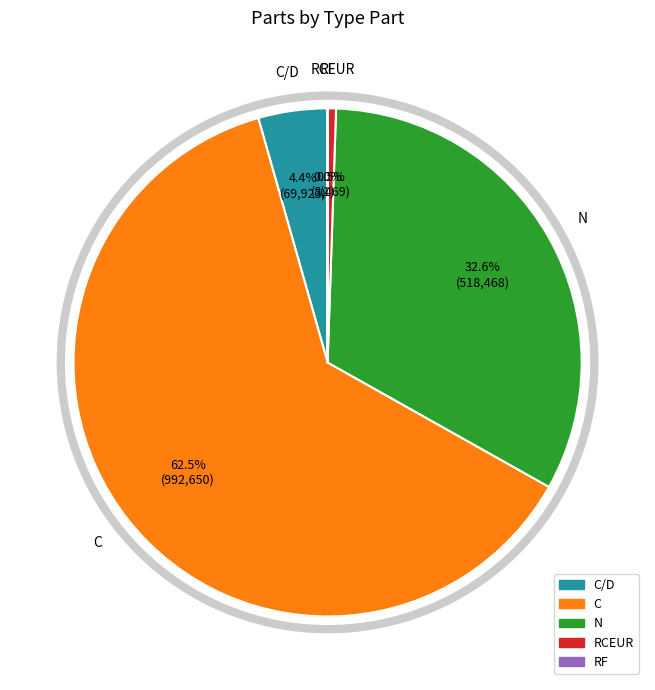

True or false: N accounts for 33% of the total.

True